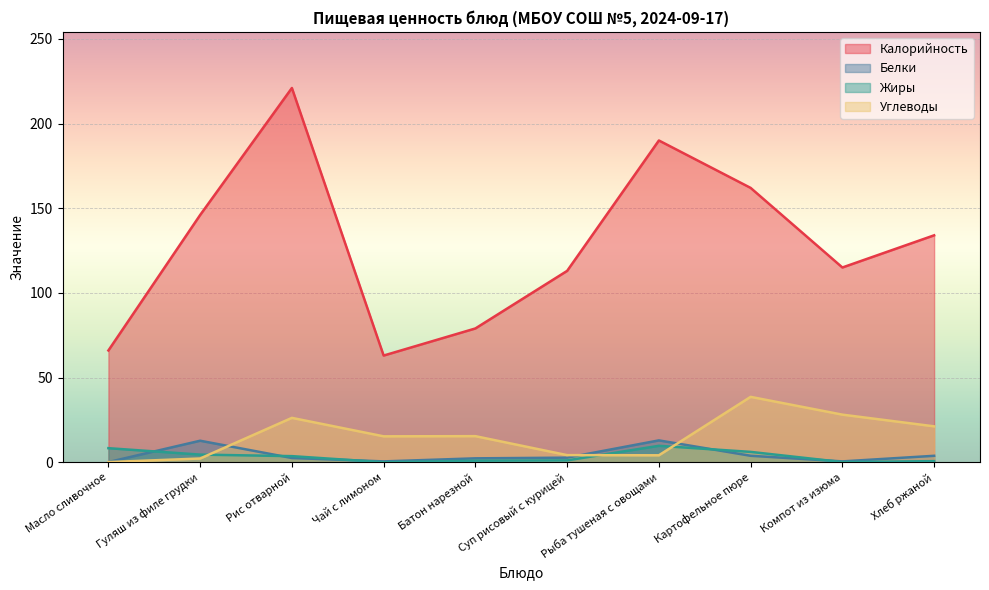

How many values in the Углеводы series are below 15?

4